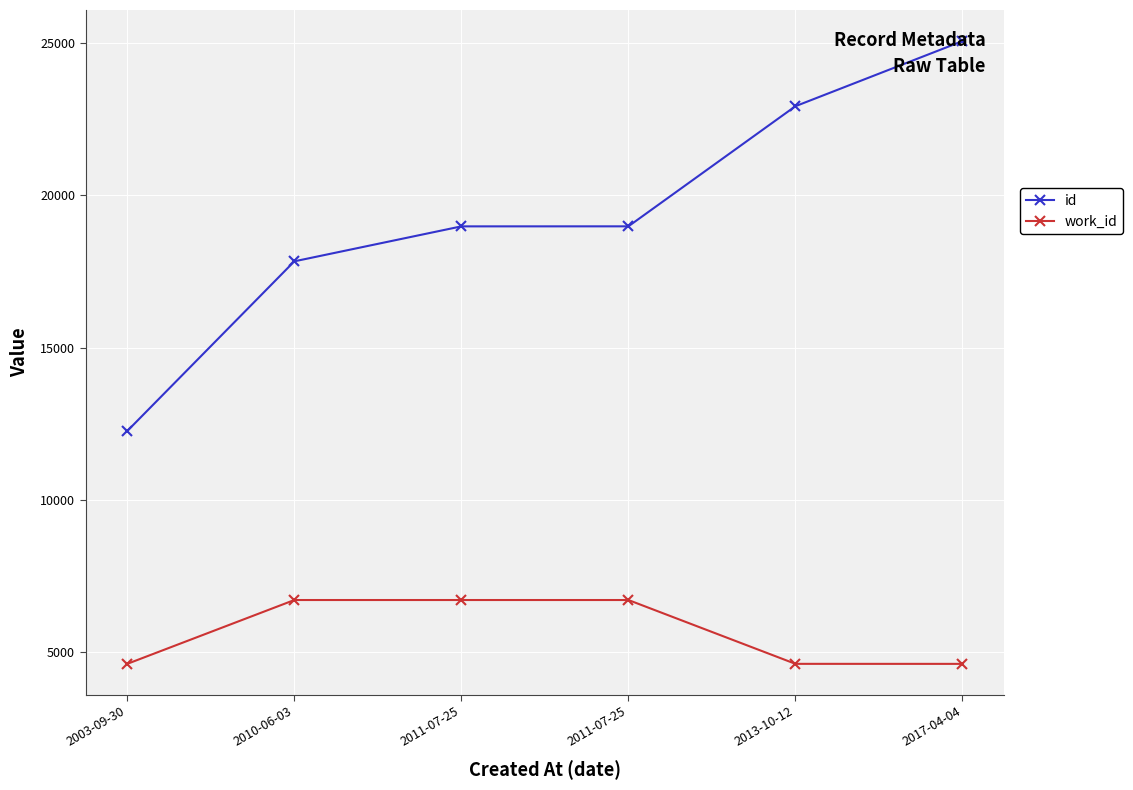

True or false: work_id has more than 2 points higher than both neighbors.

False